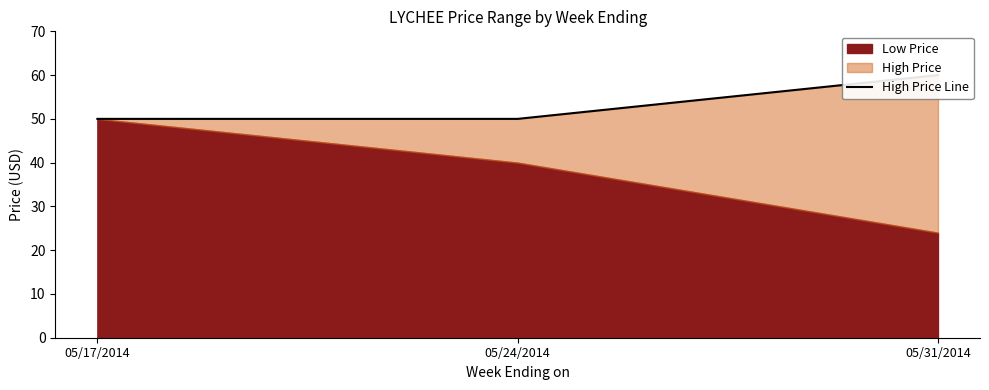

What is the approximate value at 05/24/2014?

50